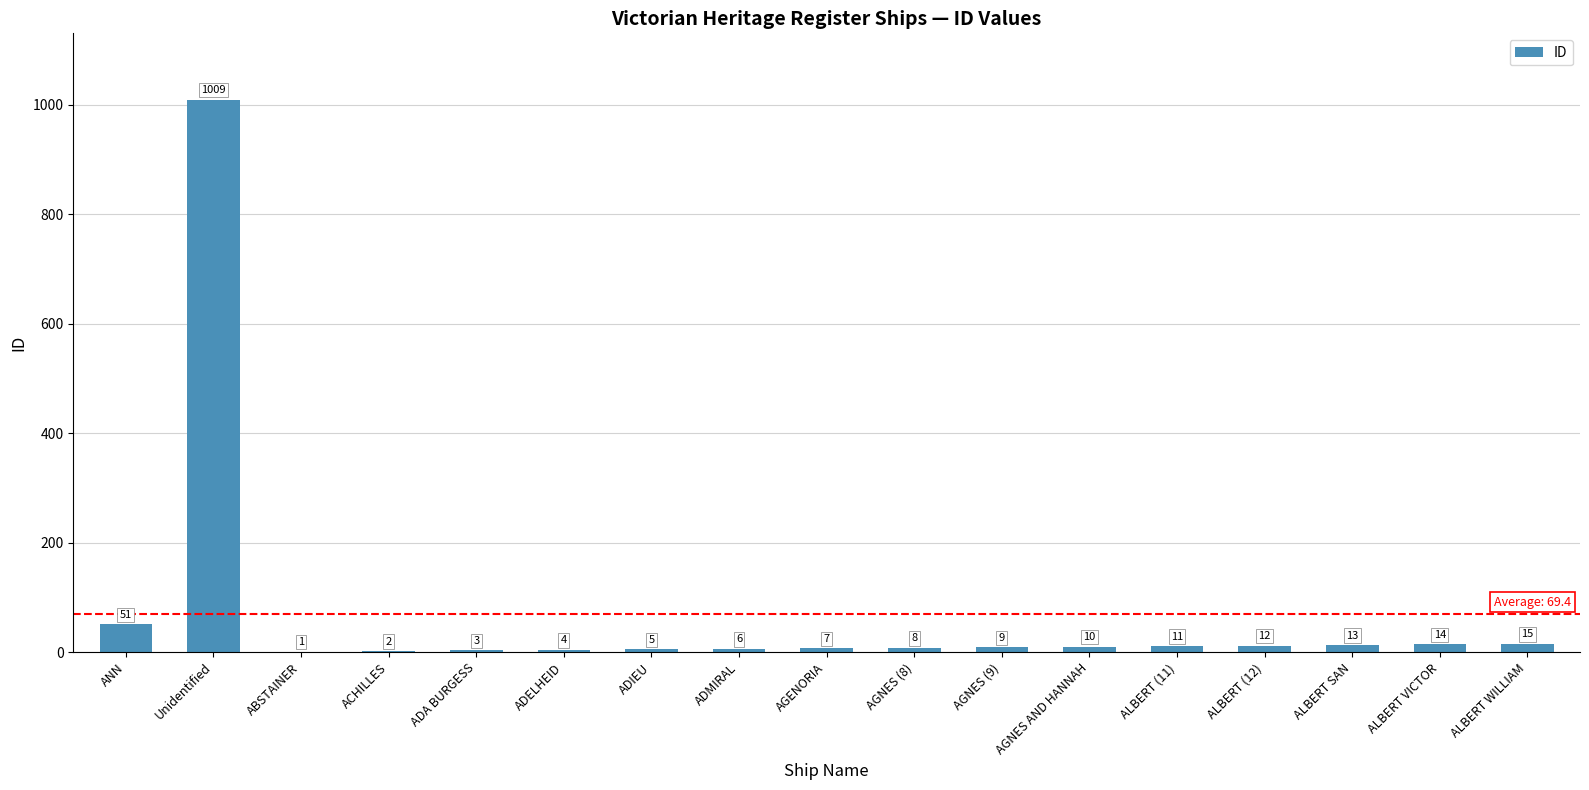

The chart shows a value of 8 at AGNES (8). True or false?

True